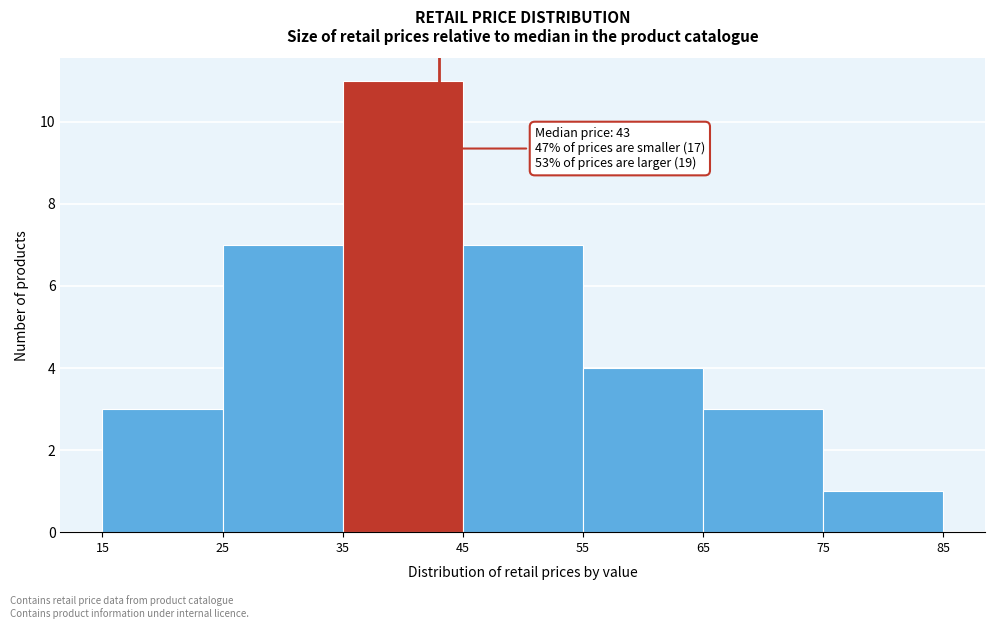

Over which range of the x-axis is the bar tallest?

35 to 45